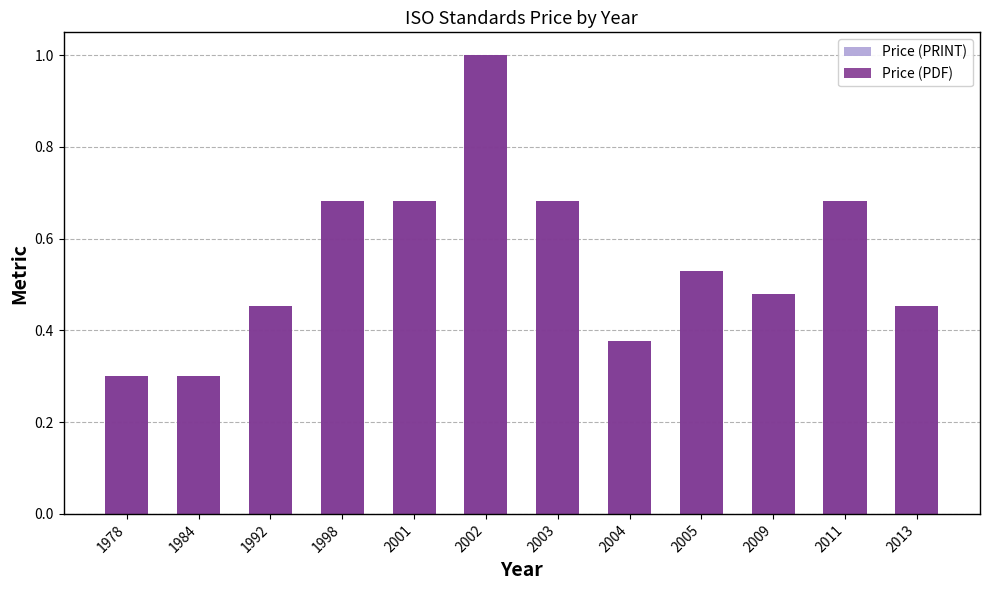

What is the sum of all Price (PDF) values?

6.6